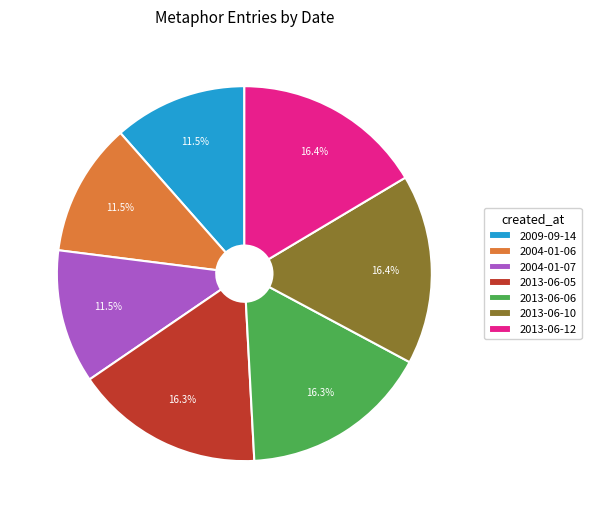

Do 2013-06-10 and 2009-09-14 together represent more than half of the pie?

No